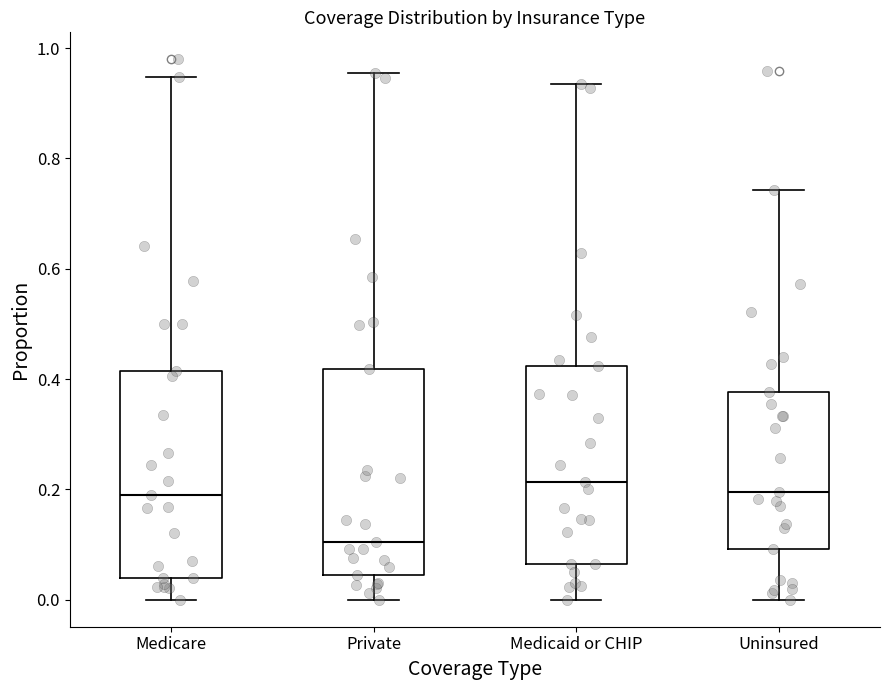

Reading left to right, transcribe this box plot: for each box, give where its median line is, the range the box spans, and where its two whiskers end, as read against the y-axis. The values are not printed on the chart, so give them approximately, as read against the axis.

Medicare: median 0.18, box 0.04 to 0.42, whiskers 0.00 to 0.94
Private: median 0.10, box 0.04 to 0.42, whiskers 0.00 to 0.96
Medicaid or CHIP: median 0.22, box 0.06 to 0.42, whiskers 0.00 to 0.94
Uninsured: median 0.20, box 0.10 to 0.38, whiskers 0.00 to 0.74